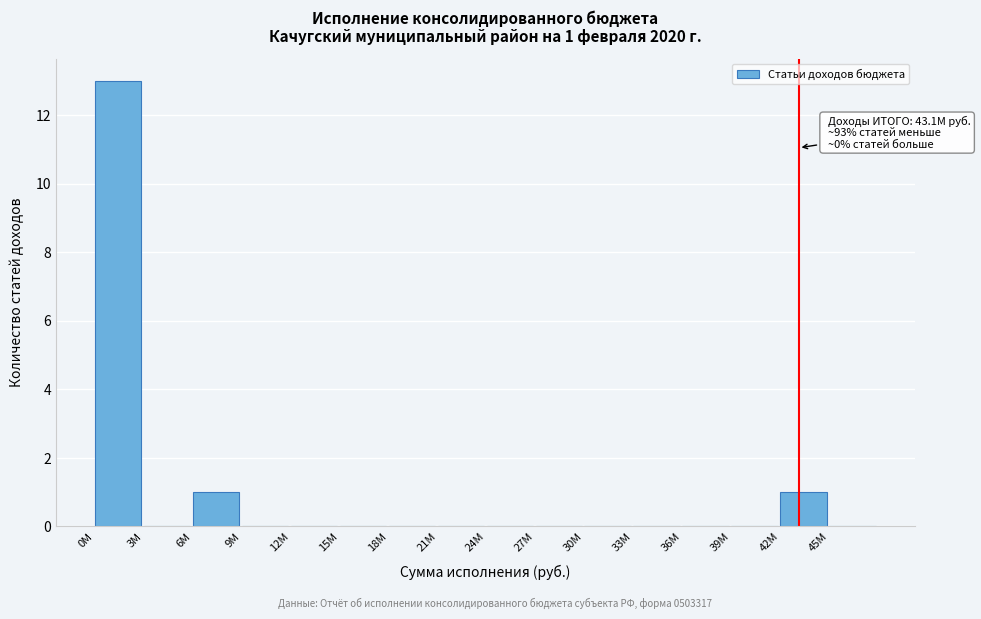

Reading left to right, extract all data points from this chart.

0M=13	3M=0	6M=1	9M=0	12M=0	15M=0	18M=0	21M=0	24M=0	27M=0	30M=0	33M=0	36M=0	39M=0	42M=1	45M=0